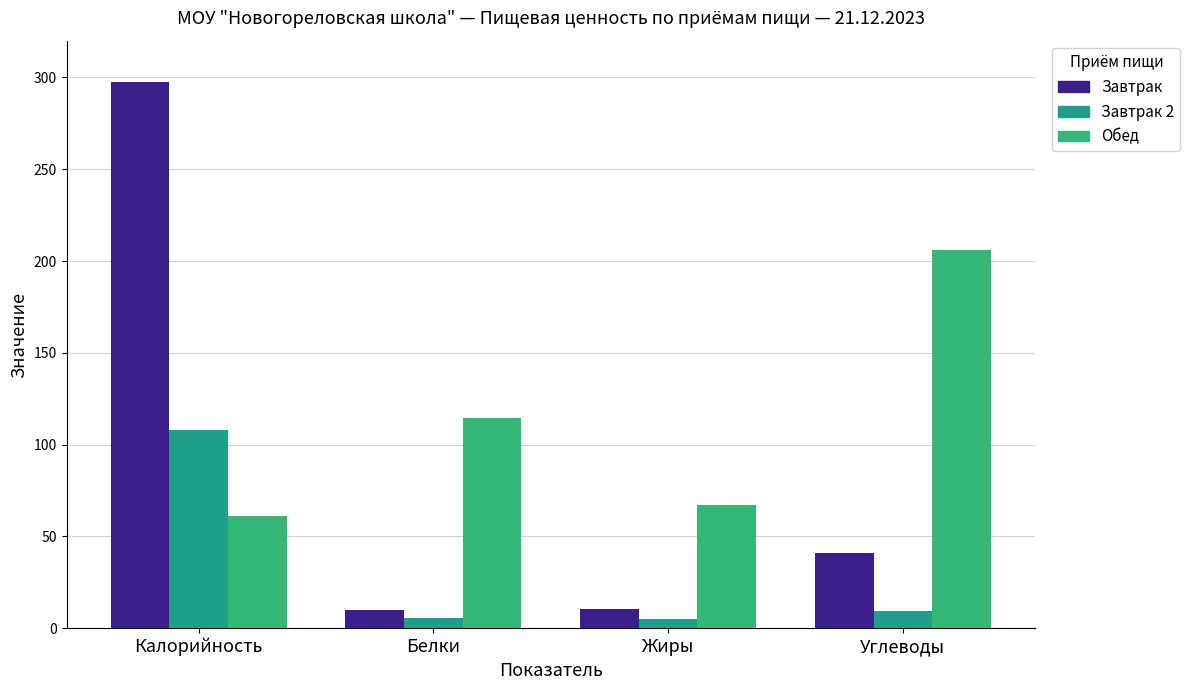

At which category does the chart reach its peak across all series?

Калорийность